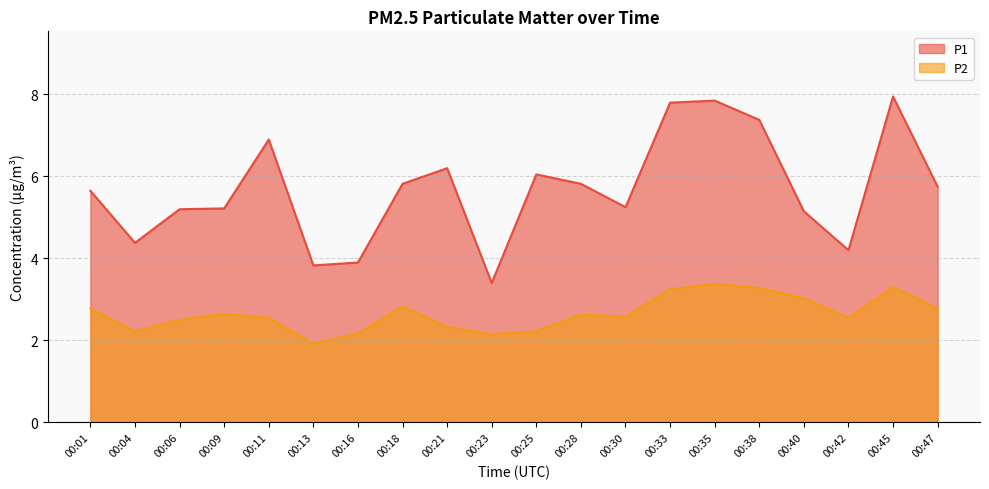

How many lines are shown in the chart?

2